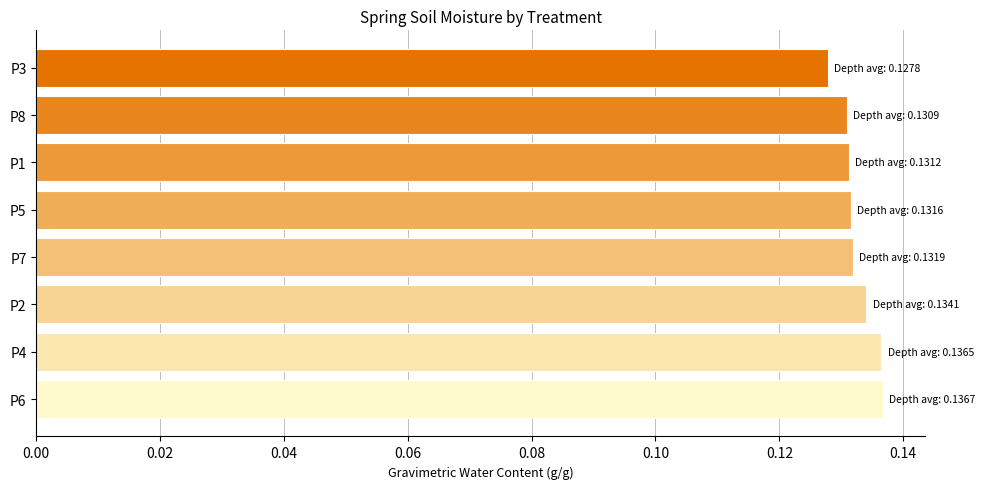

The value at P5 is 0.2. True or false?

False